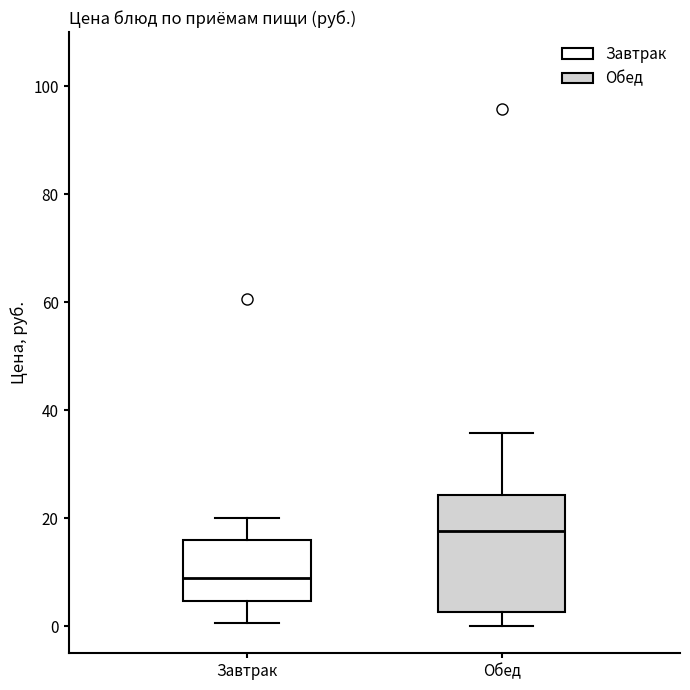

Which box's median line is the lowest?

Завтрак